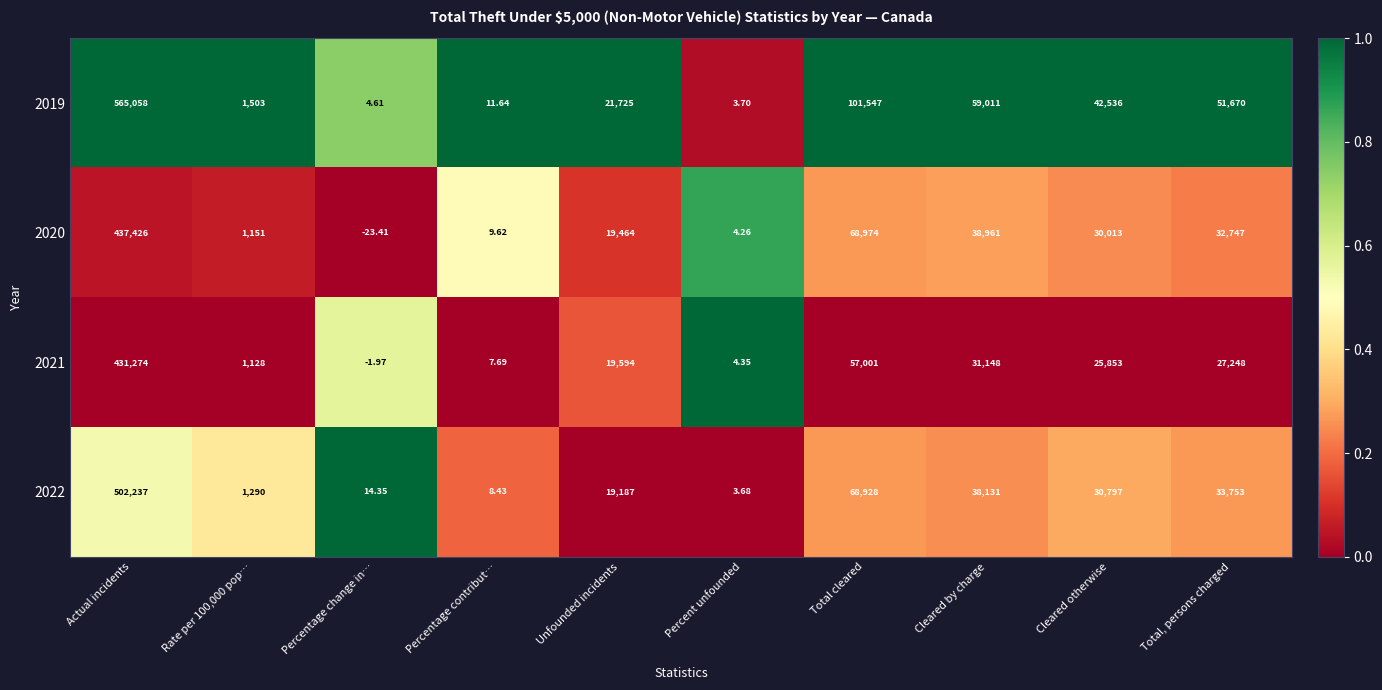

Count the number of categories in the chart.

10